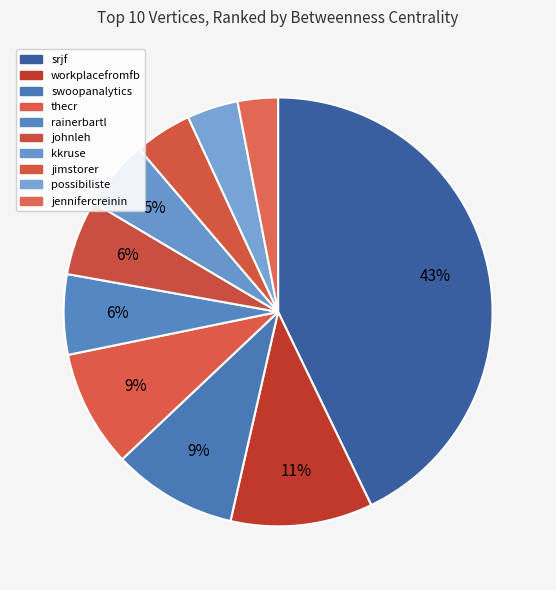

Approximately how many times larger is the value at jimstorer compared to srjf?

0.1